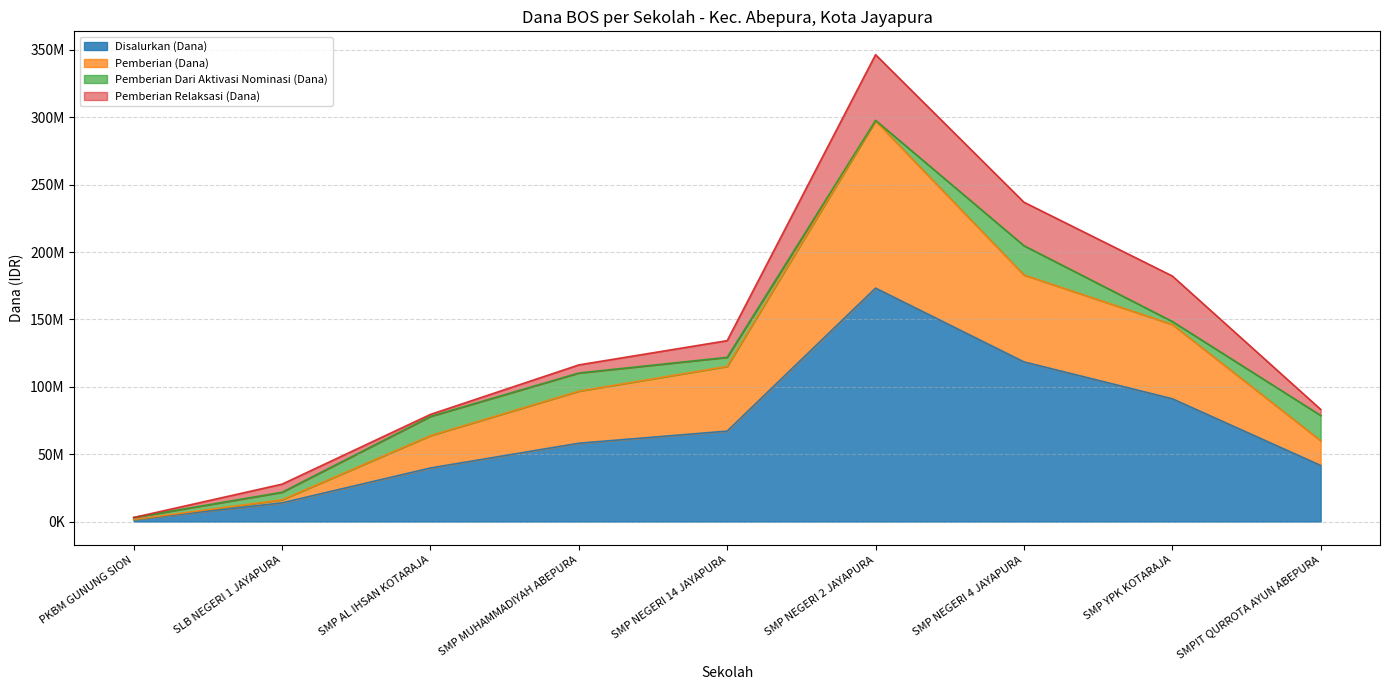

What position from the right is SMP NEGERI 14 JAYAPURA?

5